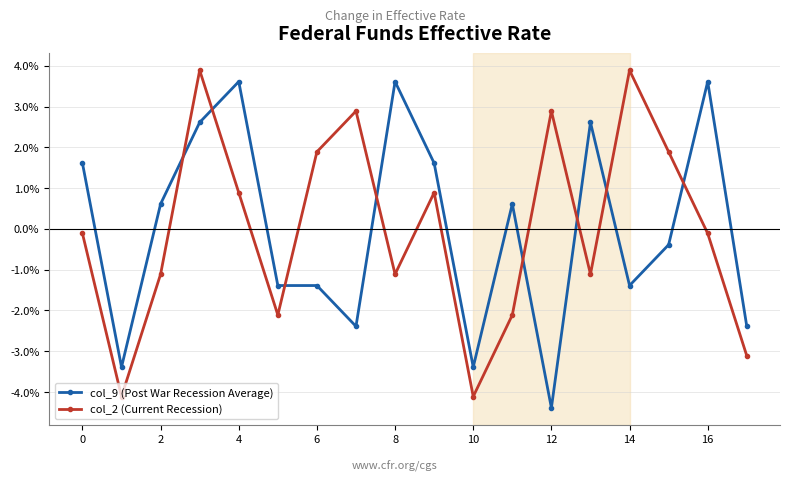

How many times do col_2 (Current Recession) and col_9 (Post War Recession Average) cross each other?

8